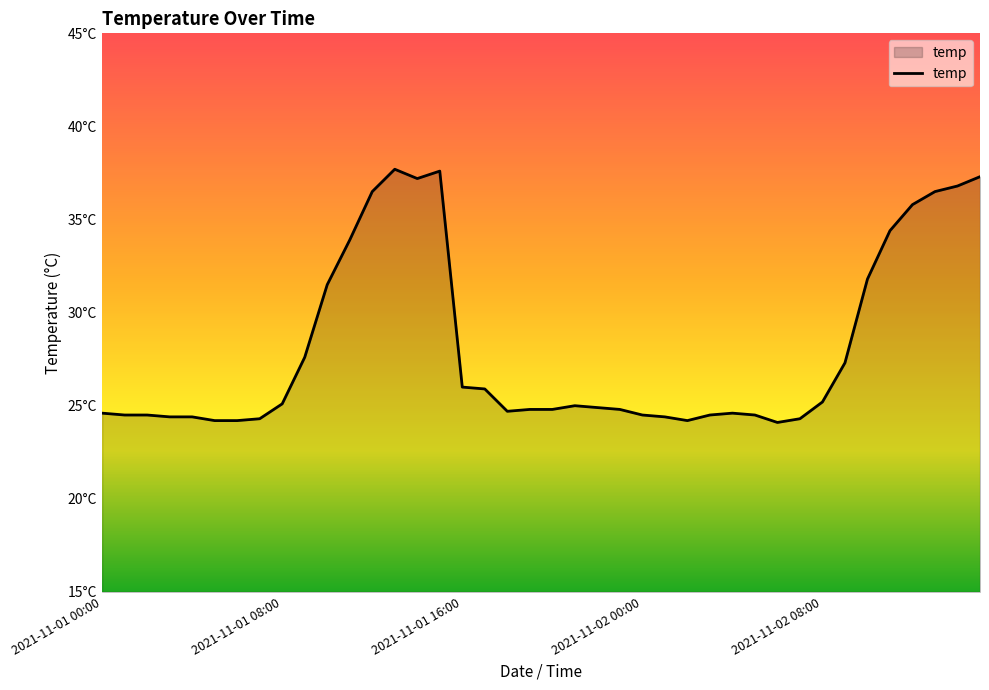

Does the chart have visible grid lines?

No